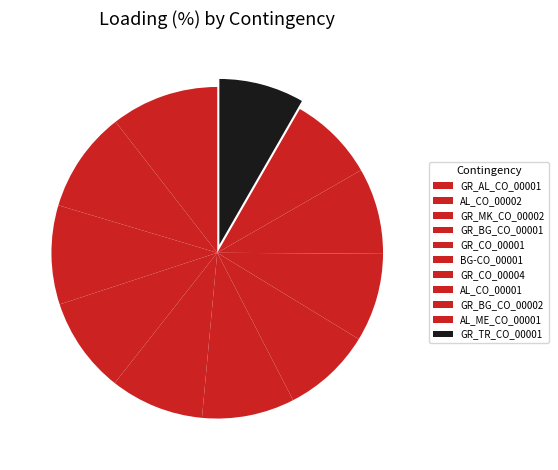

True or false: AL_CO_00001 accounts for 15% of the total.

False